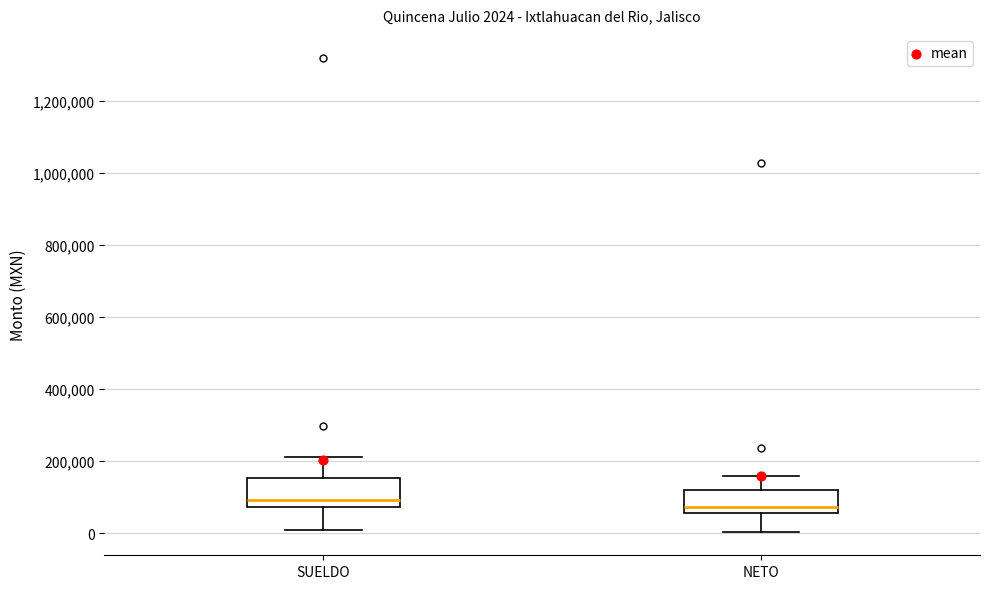

Which box's median line is the lowest?

NETO